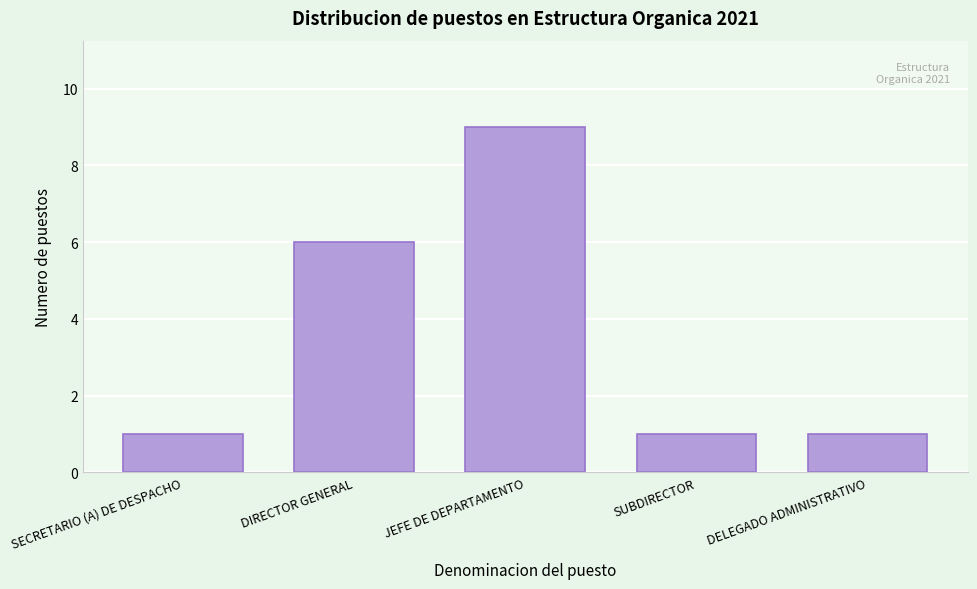

Reading left to right, list all the values displayed in this chart.

SECRETARIO (A) DE DESPACHO=1	DIRECTOR GENERAL=6	JEFE DE DEPARTAMENTO=9	SUBDIRECTOR=1	DELEGADO ADMINISTRATIVO=1